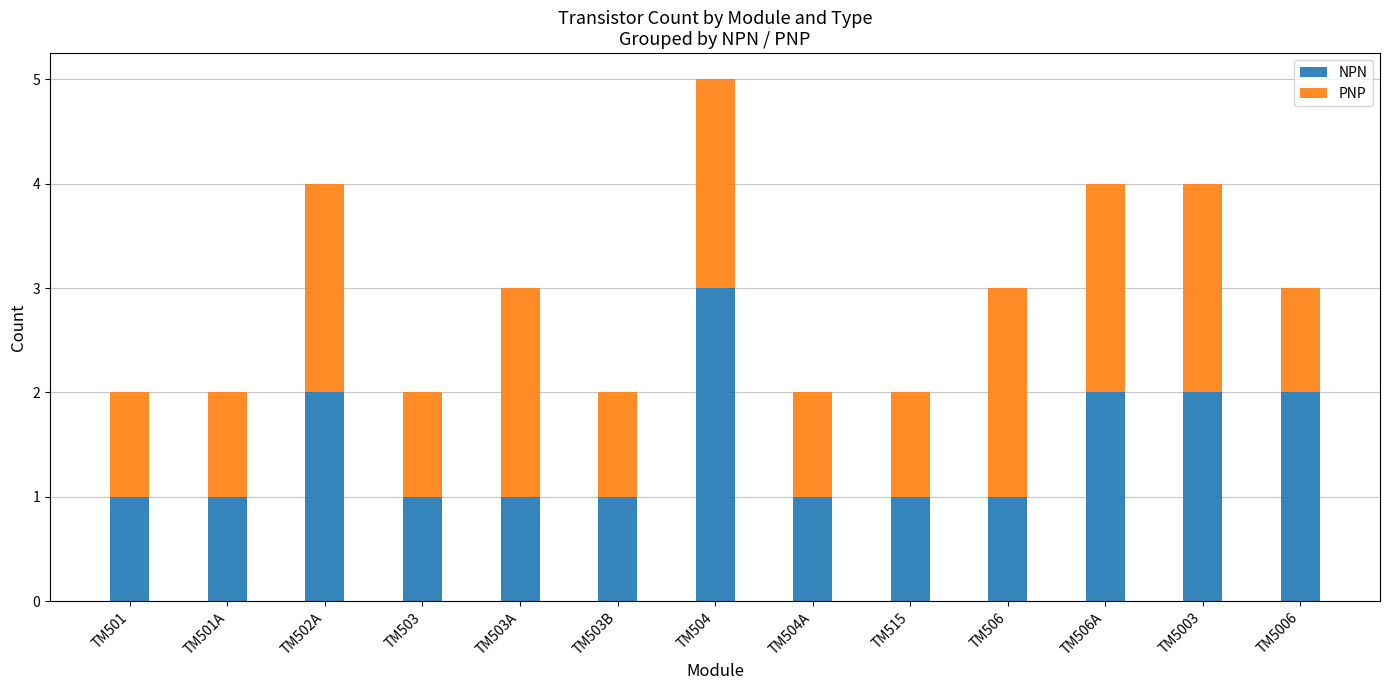

At which category is the sum across all series the highest?

TM504